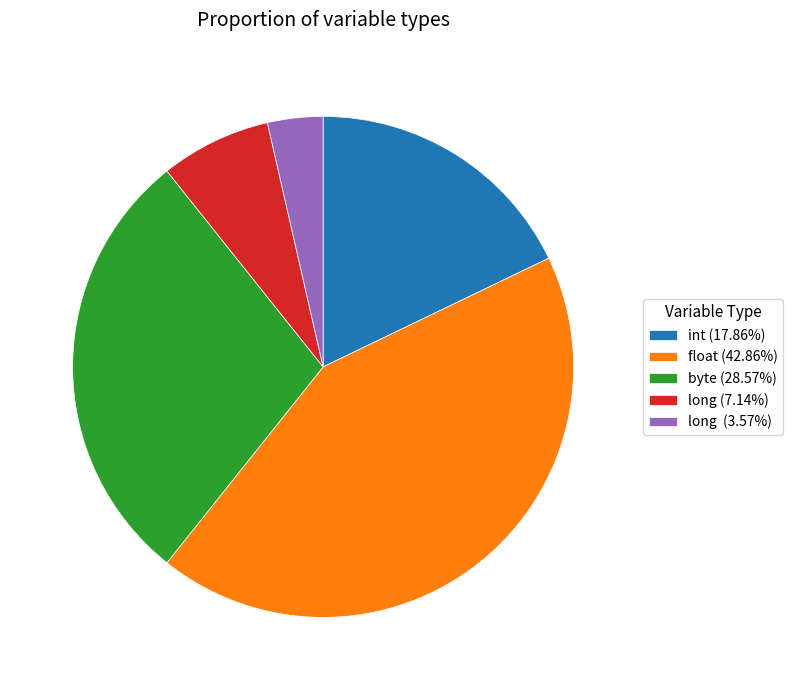

How many segments does this pie chart have?

5